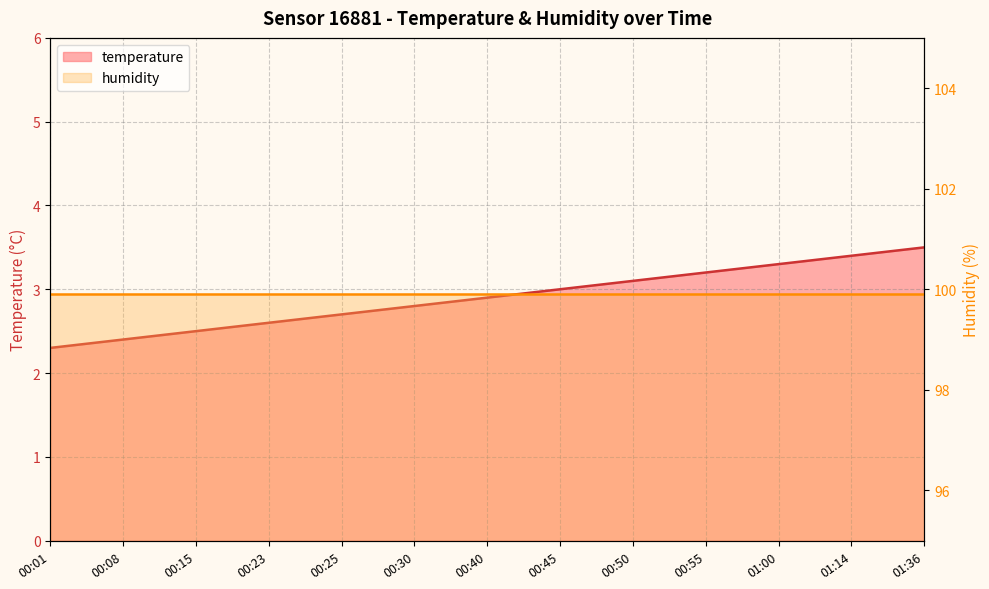

Which has a higher value, 01:36 or 00:08?

01:36